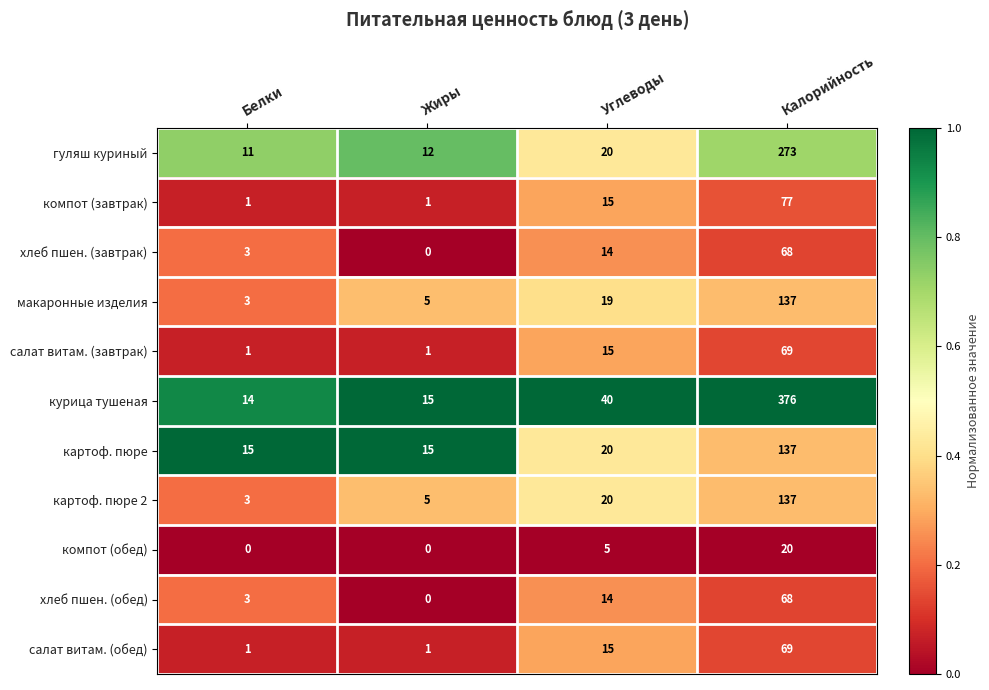

True or false: хлеб пшен. (завтрак) has a value of 32 at Калорийность.

False